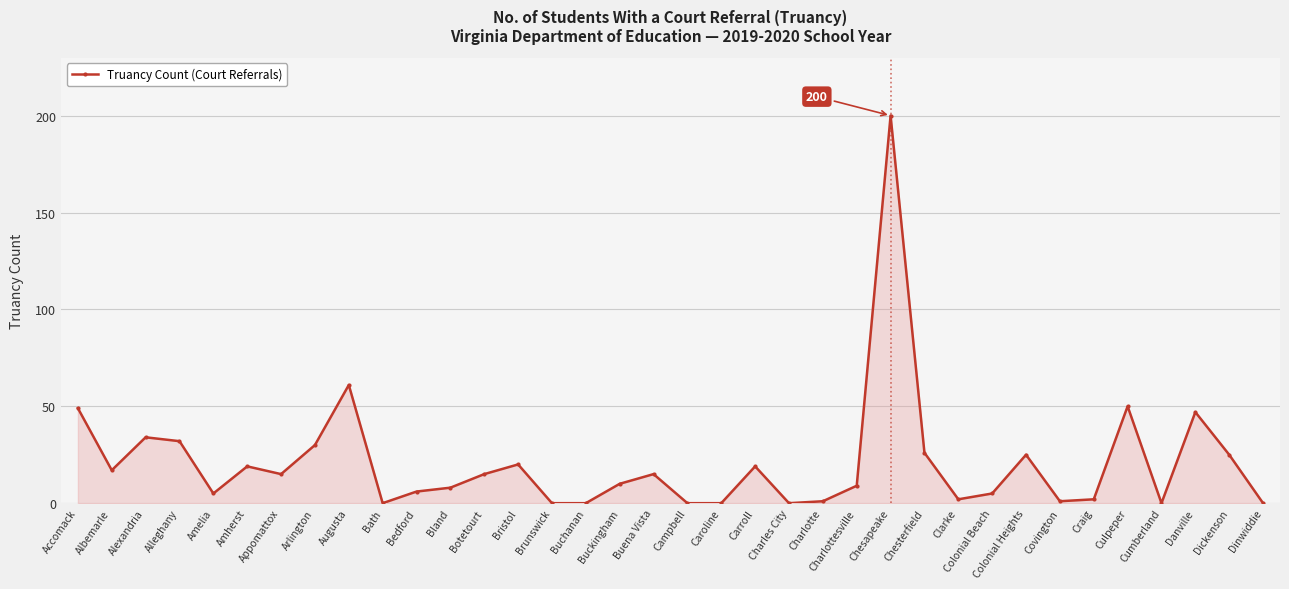

The value at Chesapeake is 354. True or false?

False